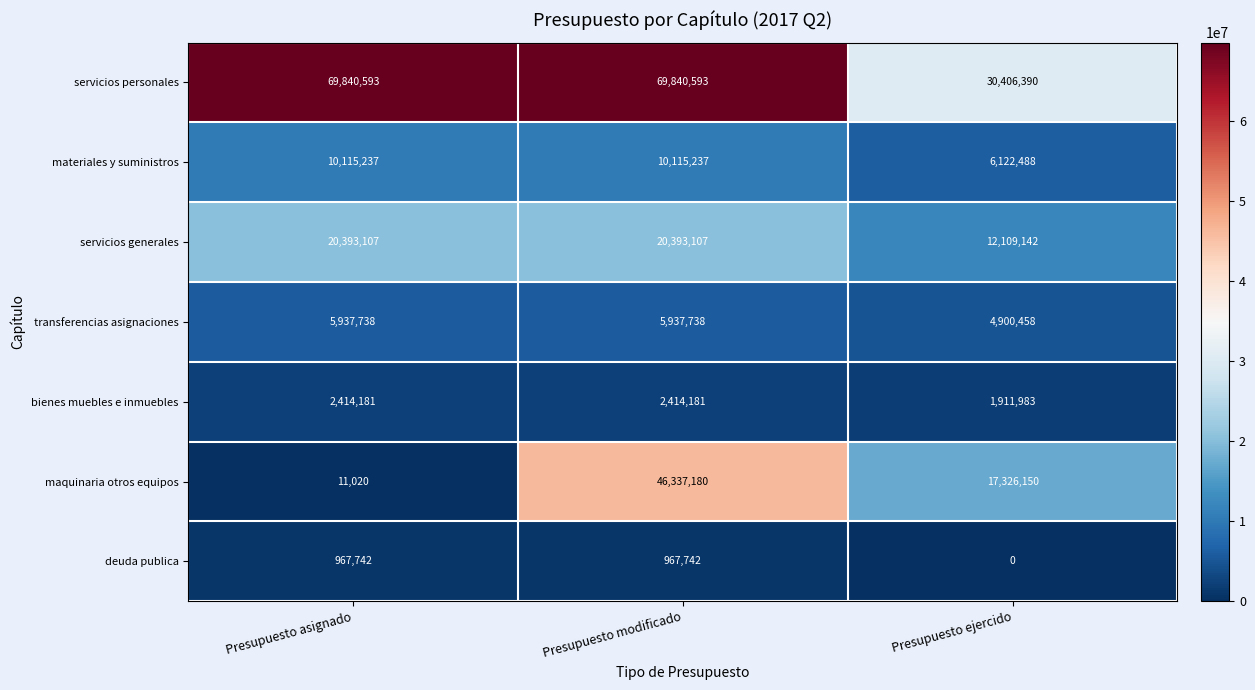

What is the total value across all series at Presupuesto modificado?

156005778